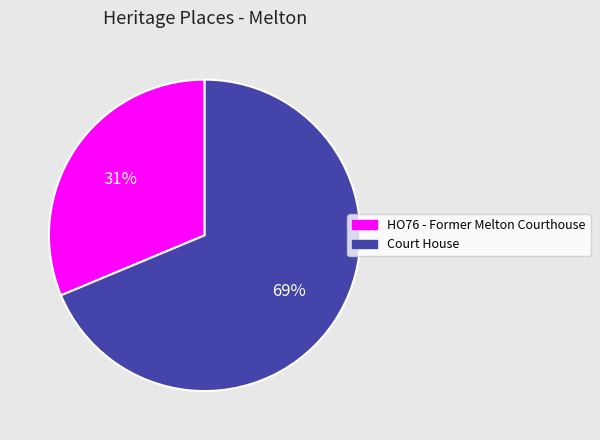

Is it true that HO76 - Former Melton Courthouse is 17% of the pie?

False